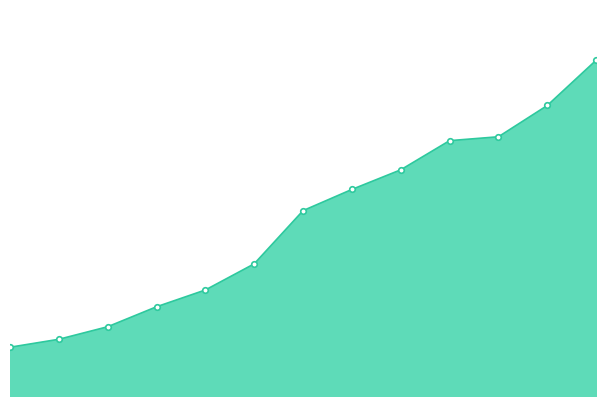

How many data points are above 1049?

6